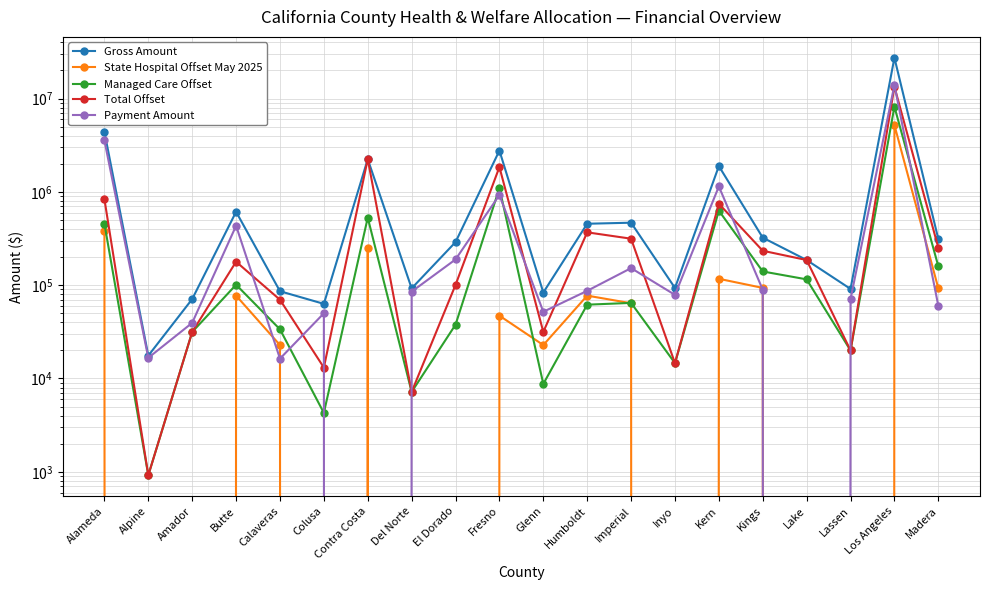

What is the maximum value for Total Offset?

13387711.1